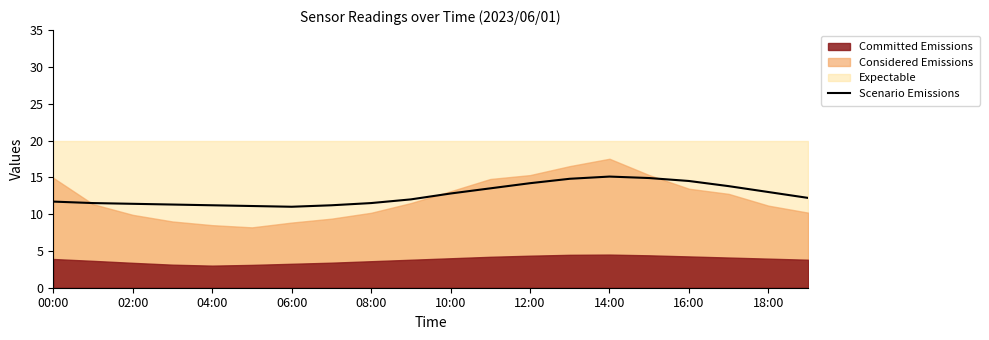

The Scenario Emissions series shows 22.0 at 18:00. True or false?

False